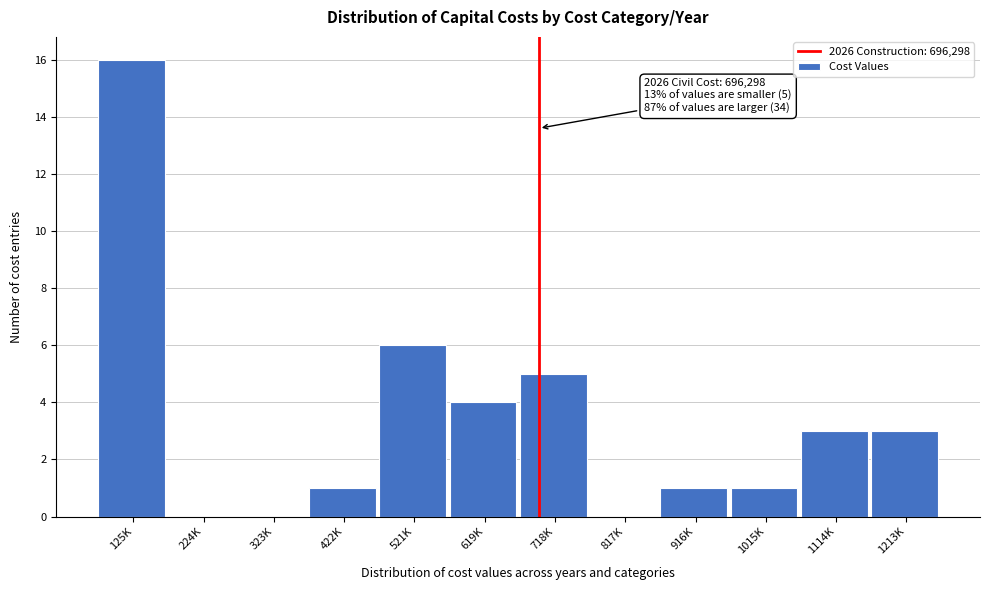

Reading right to left, transcribe all the data shown in this chart.

1213K=3	1114K=3	1015K=1	916K=1	817K=0	718K=5	619K=4	521K=6	422K=1	323K=0	224K=0	125K=16